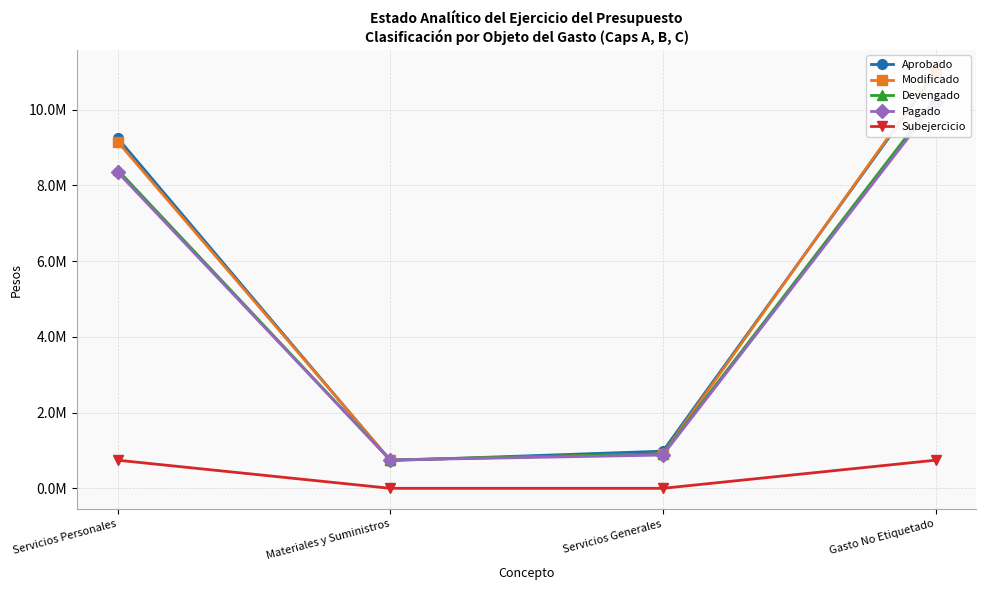

The Aprobado series shows 13440593 at Servicios Personales. True or false?

False